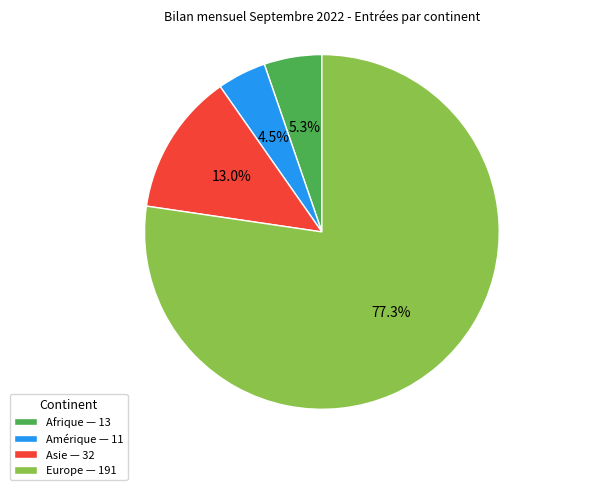

Do Amérique — 11 and Europe — 191 together represent more than half of the pie?

Yes